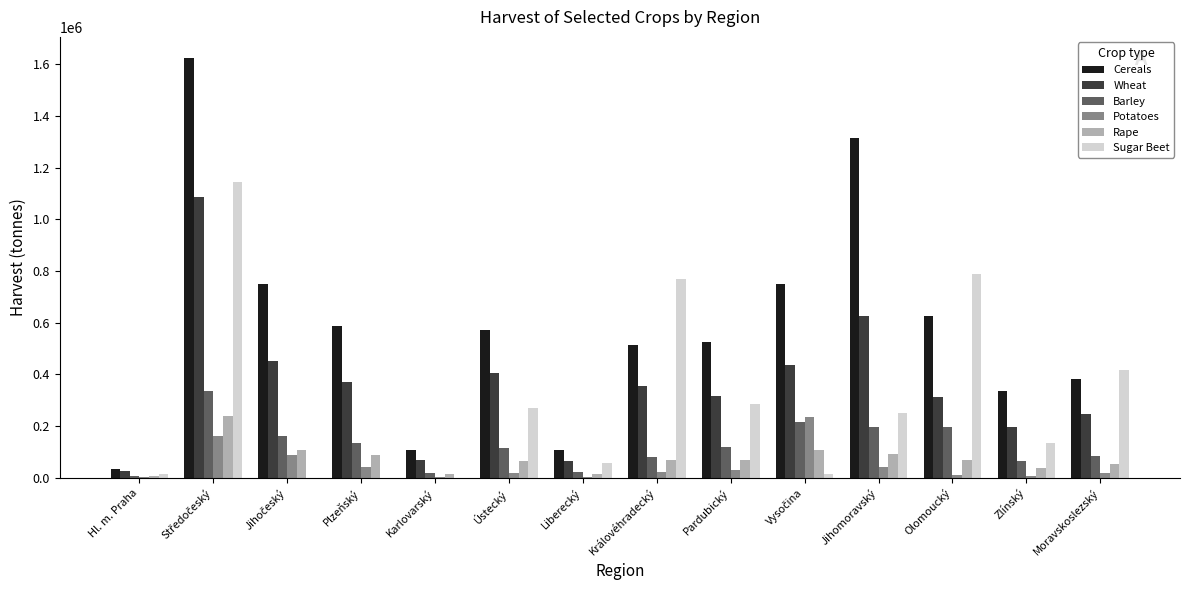

What is the maximum value for Sugar Beet?

1146359.2